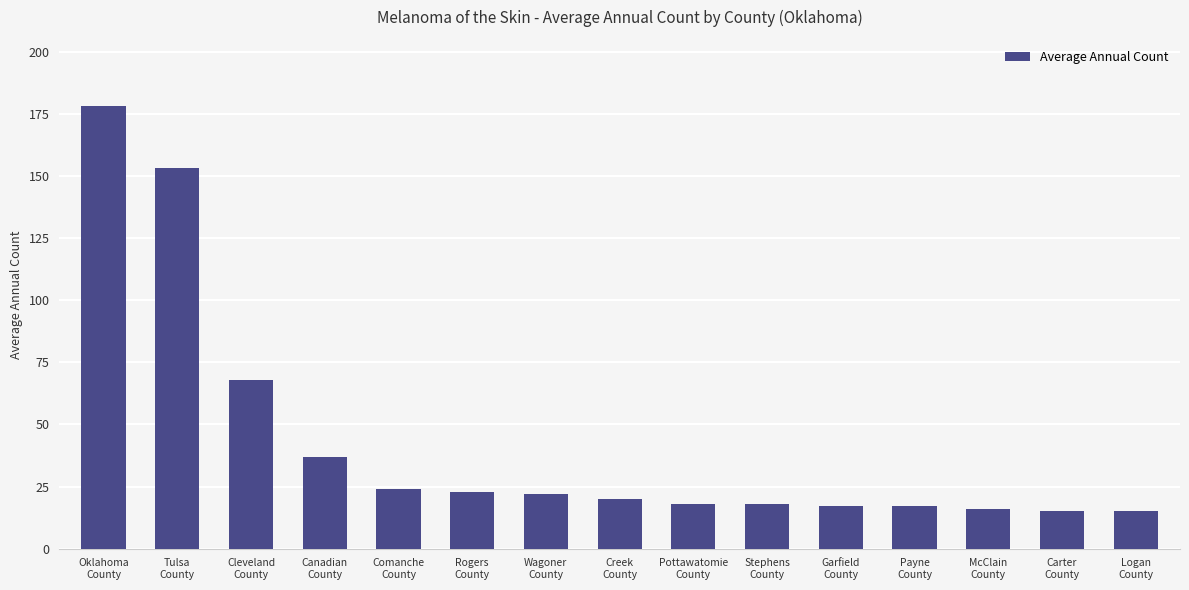

Which label corresponds to the largest value in the chart?

Oklahoma
County